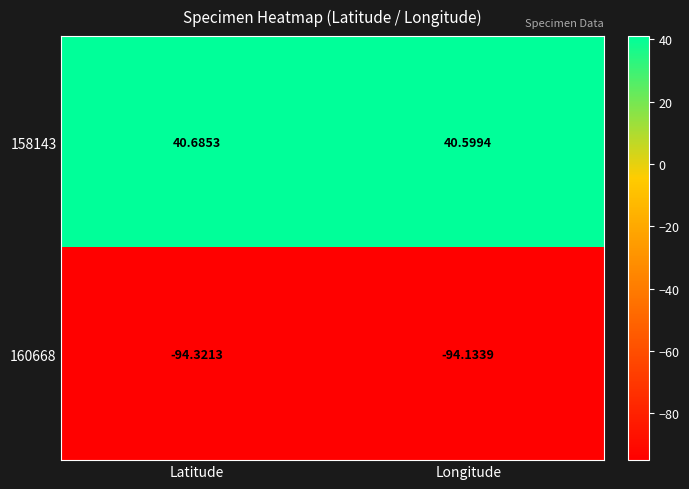

List the labels in order of 160668 value, smallest first.

Latitude, Longitude